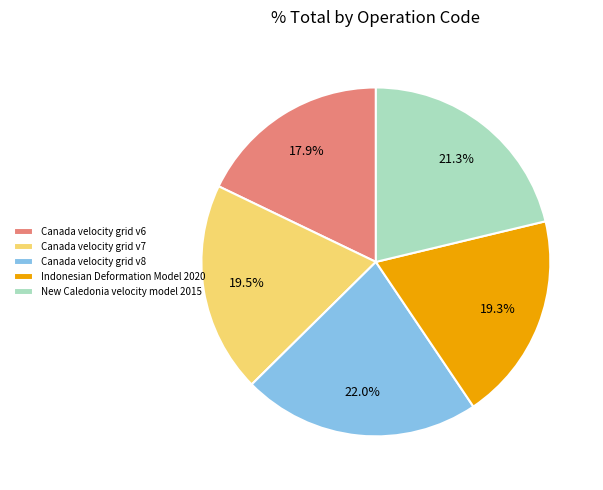

Which has a higher value, New Caledonia velocity model 2015 or Canada velocity grid v6?

New Caledonia velocity model 2015